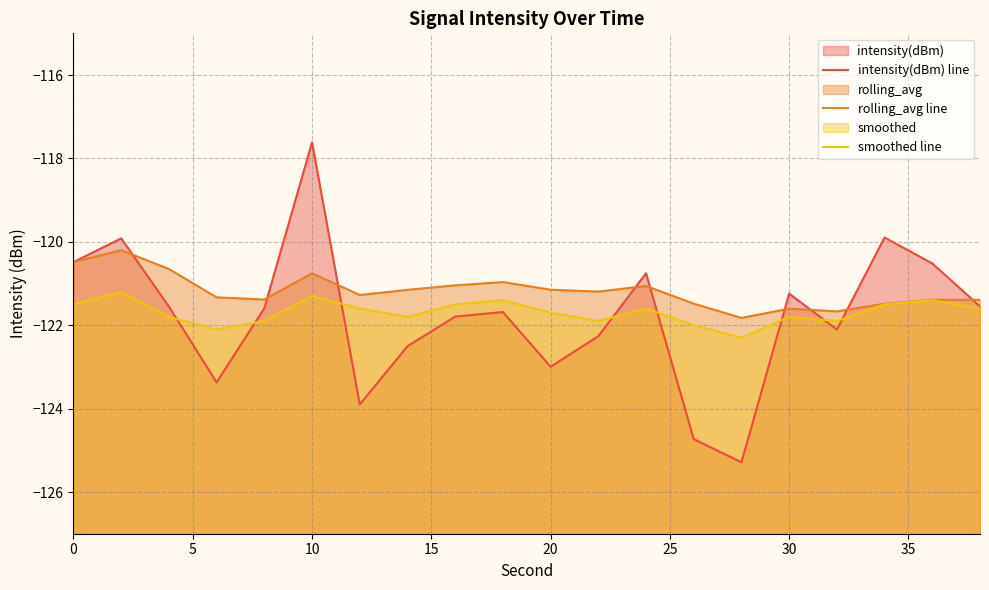

How many data points does each series have?

20